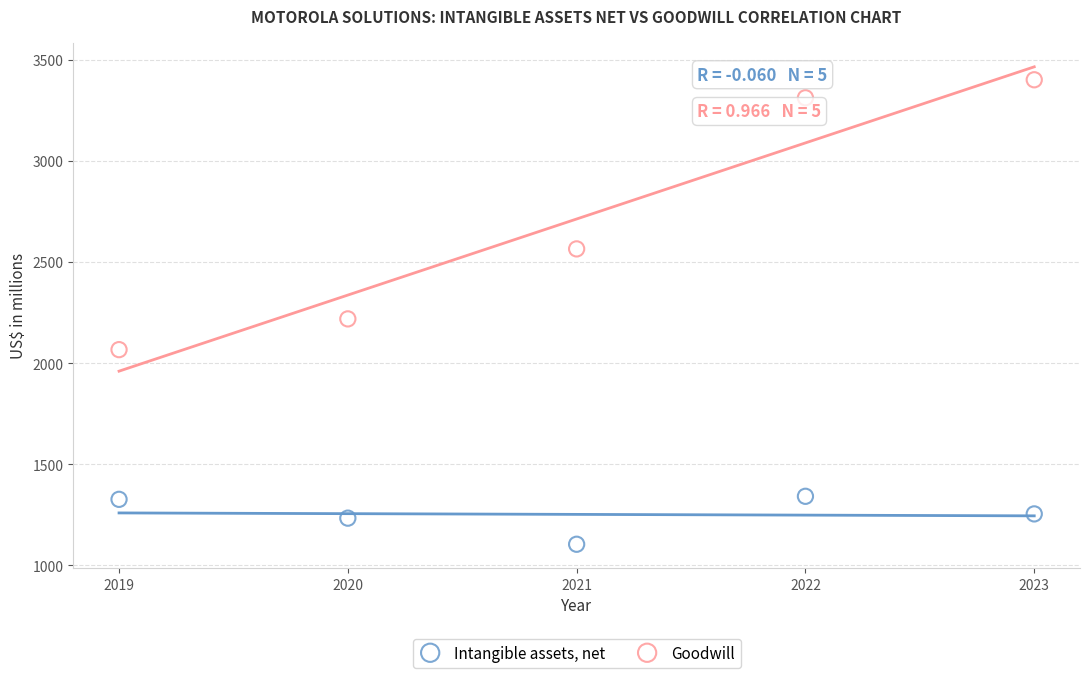

What are all the series names shown in the legend?

Intangible assets, net, Goodwill